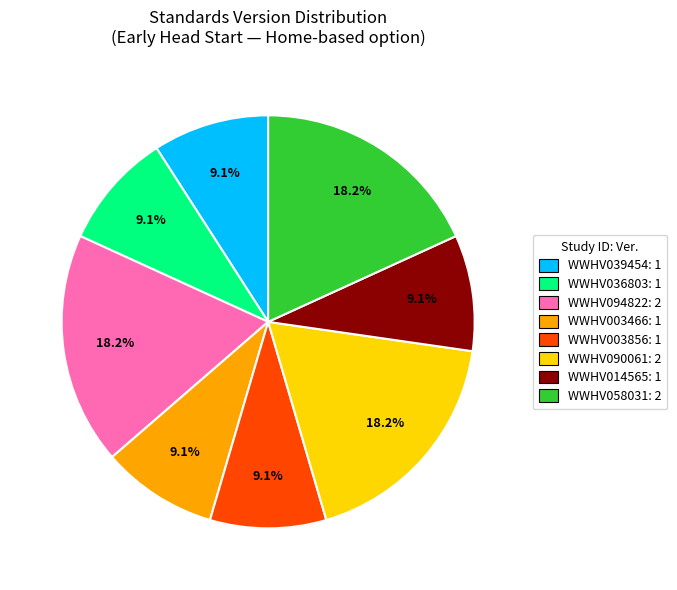

How many segments does this pie chart have?

8